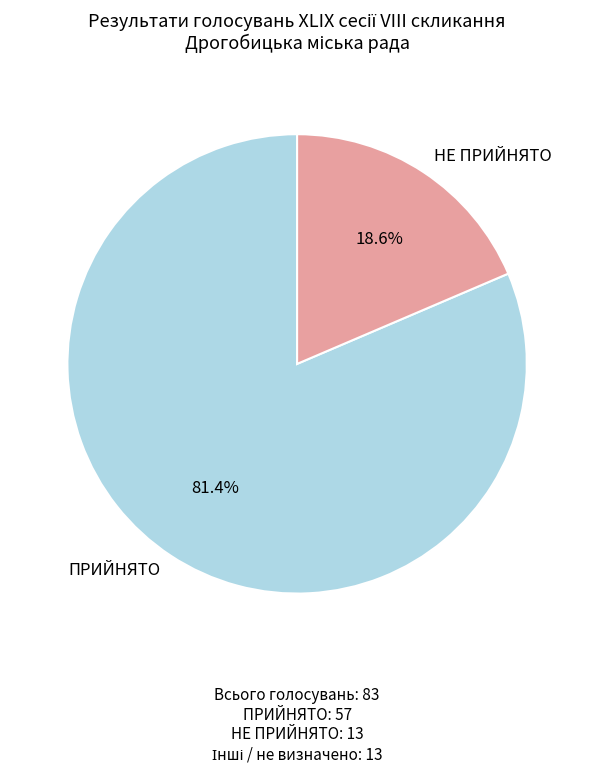

To the nearest percent, what is the difference between the НЕ ПРИЙНЯТО and ПРИЙНЯТО slice percentages?

63%